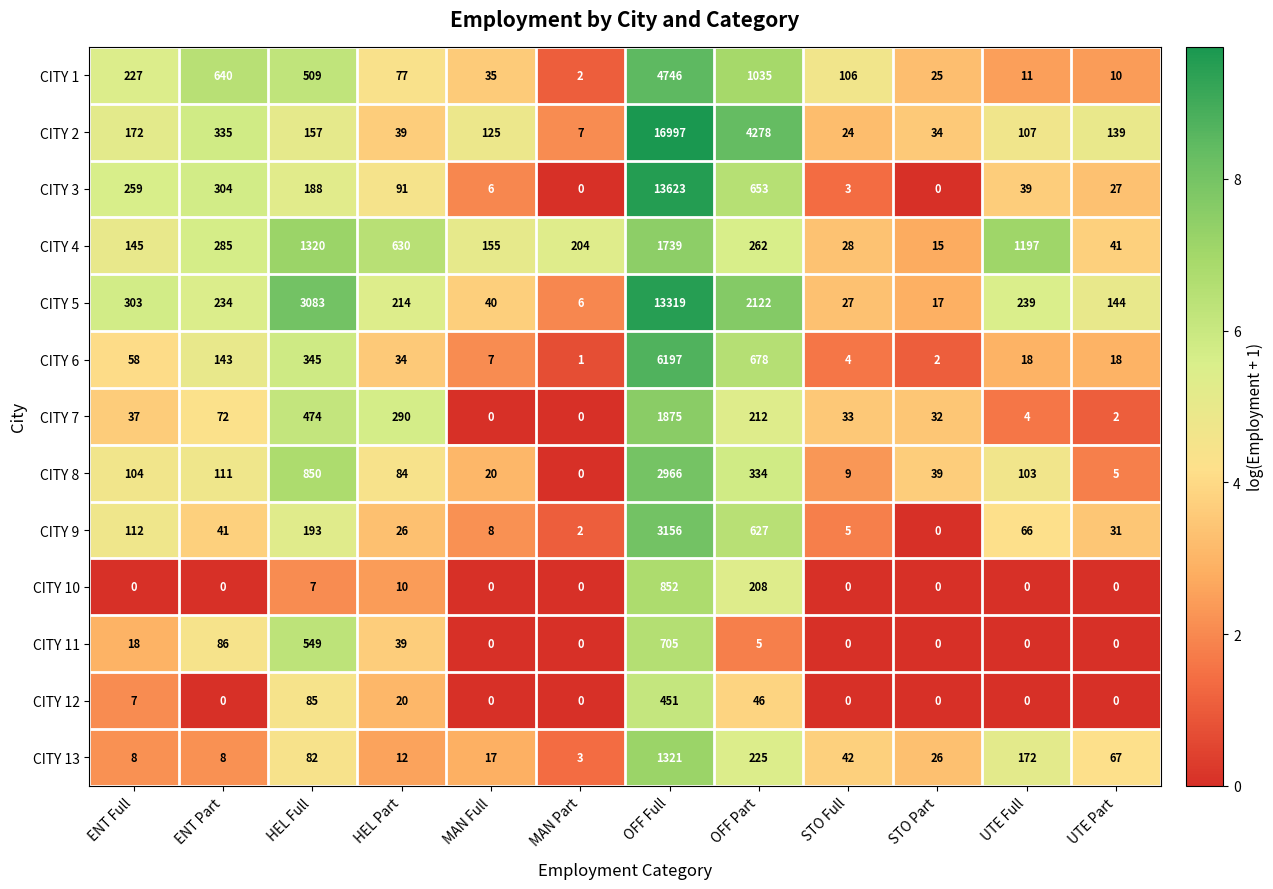

At which label does CITY 3 first exceed 91?

ENT Full